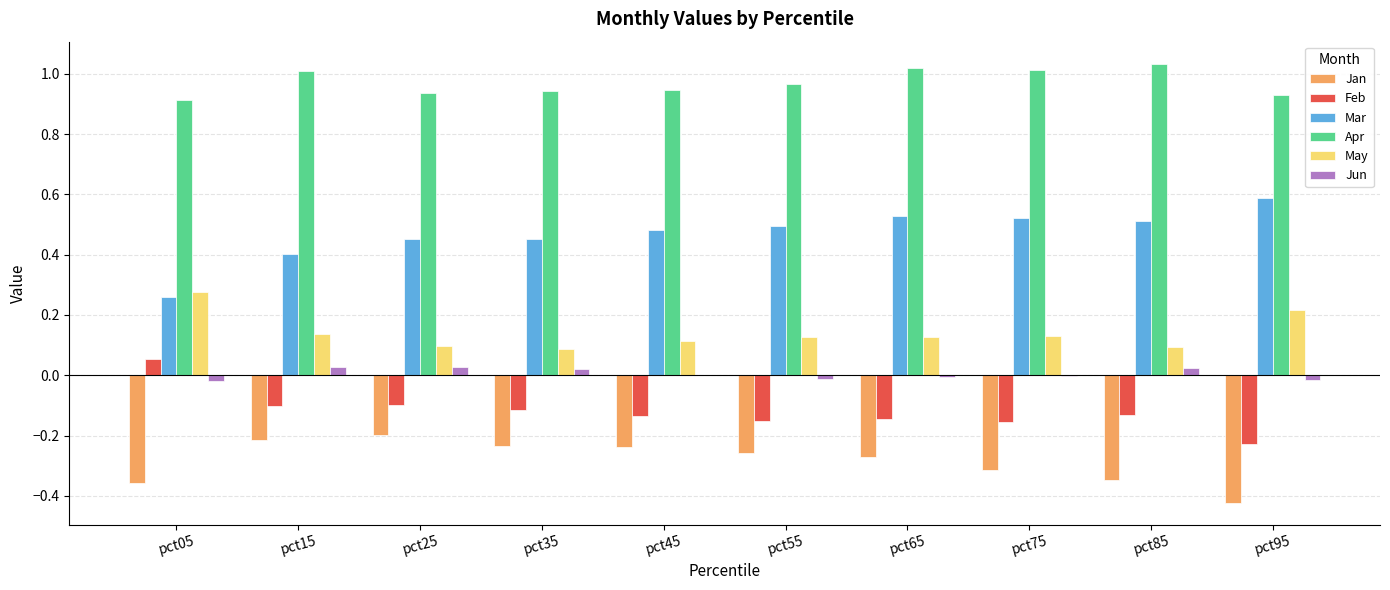

True or false: Feb has a value of -0.1 at pct75.

False